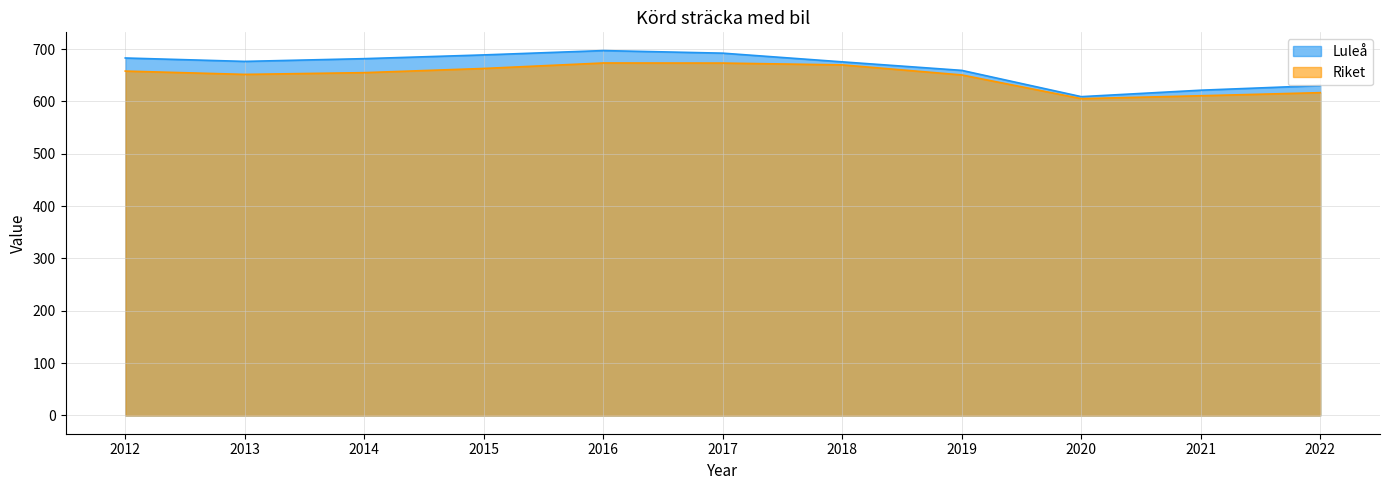

Reading left to right, extract all data points from this chart.

Luleå: 683.0	676.5	681.7	688.9	697.2	692.2	675.6	659.3	609.1	621.5	630.3
Riket: 658.0	651.7	655.0	663.0	673.5	673.3	669.8	650.6	605.3	610.9	616.8